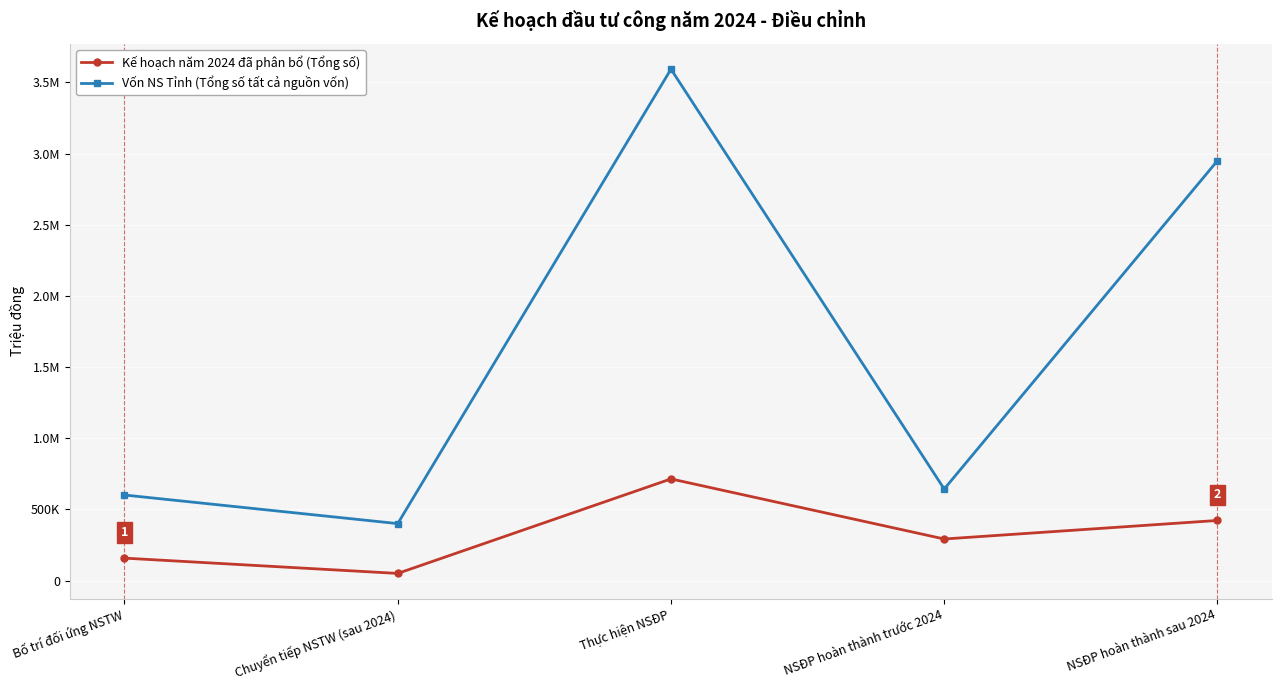

What are all the series names shown in the legend?

Kế hoạch năm 2024 đã phân bổ (Tổng số), Vốn NS Tỉnh (Tổng số tất cả nguồn vốn)